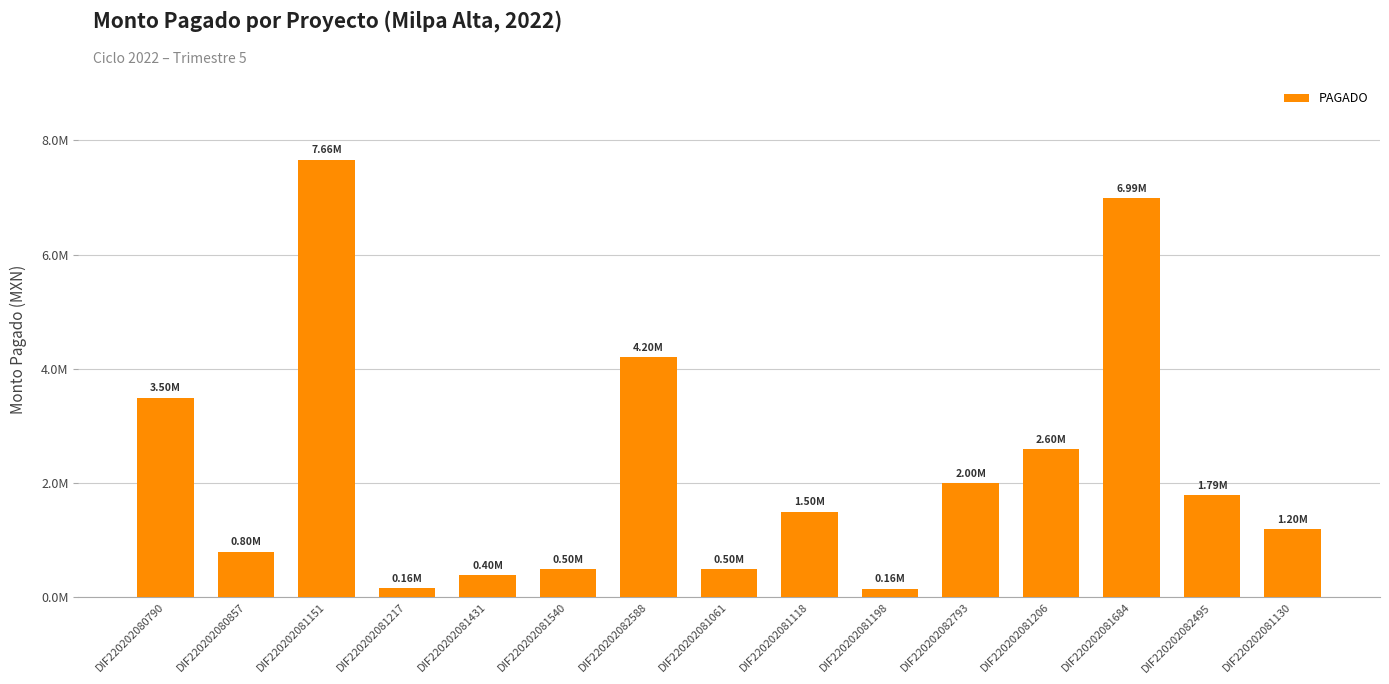

Count the number of values greater than 1499995.

8